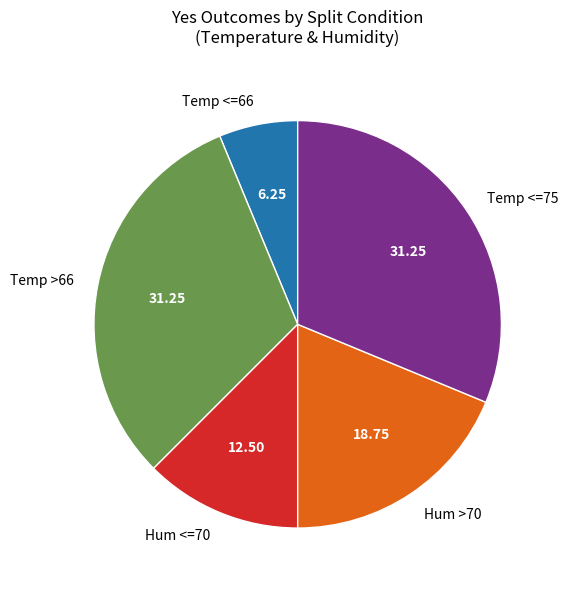

Combined, do Temp <=75 and Temp >66 account for over 50%?

Yes